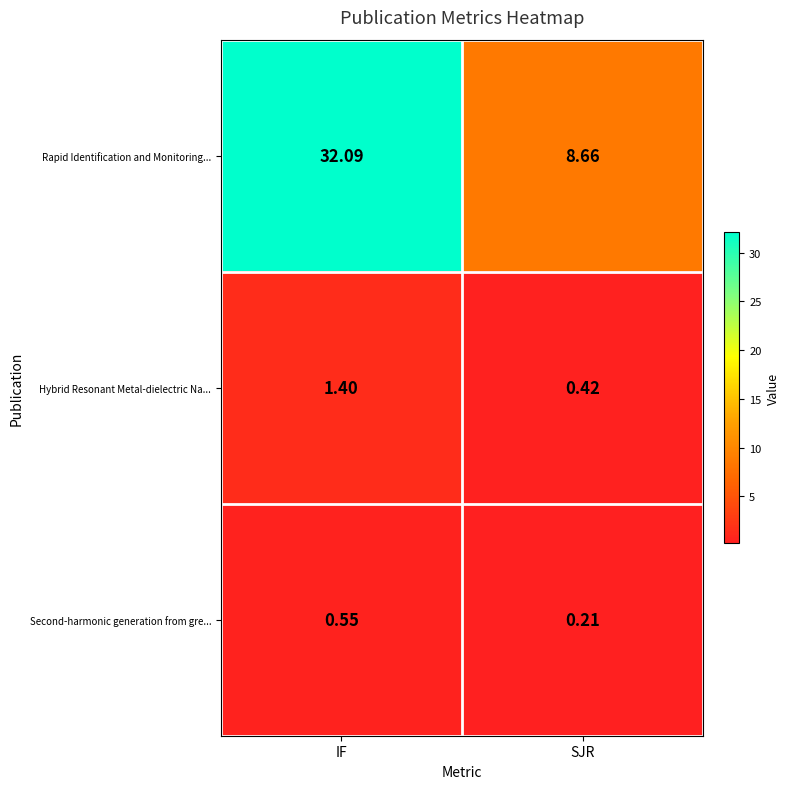

Which label corresponds to the largest value in the chart?

IF